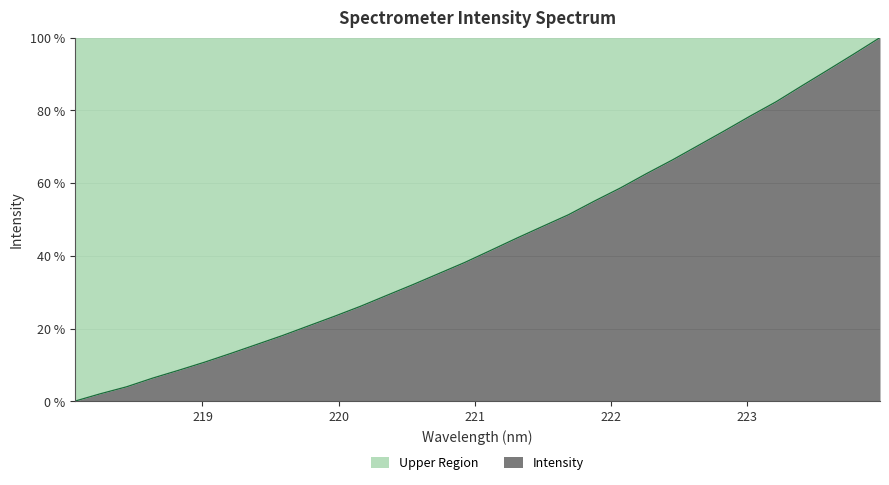

At which label does the data first exceed 41?

221.1174